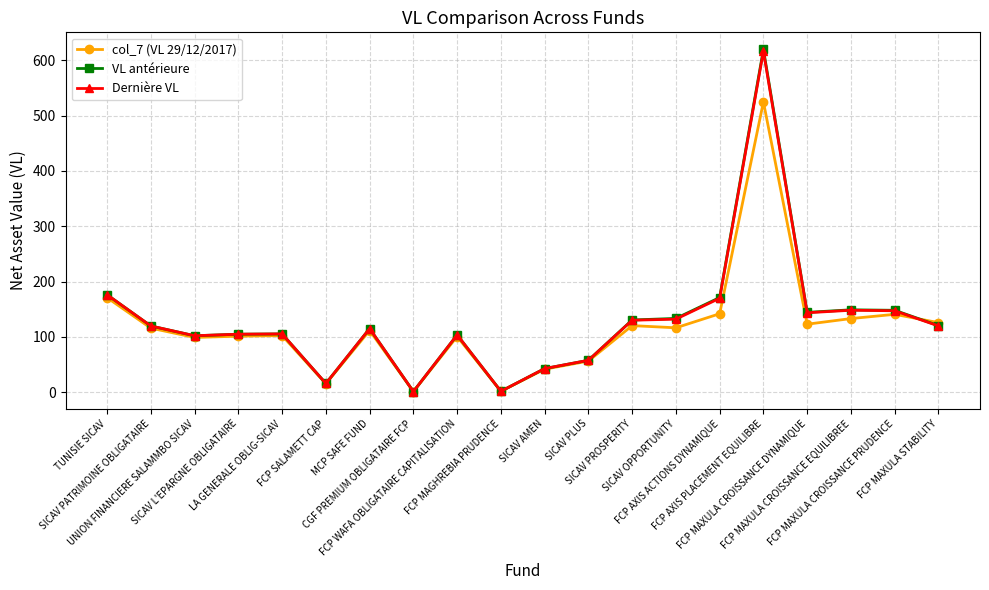

How many series are shown in this chart?

3